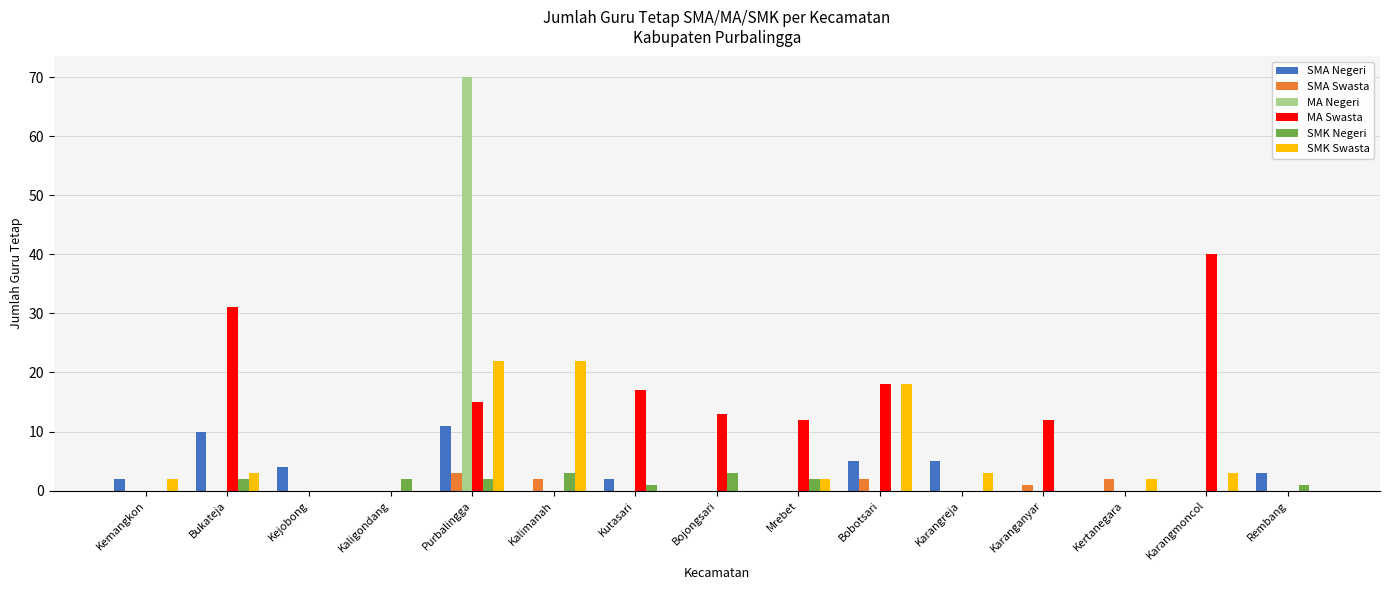

How many data points does each series have?

15